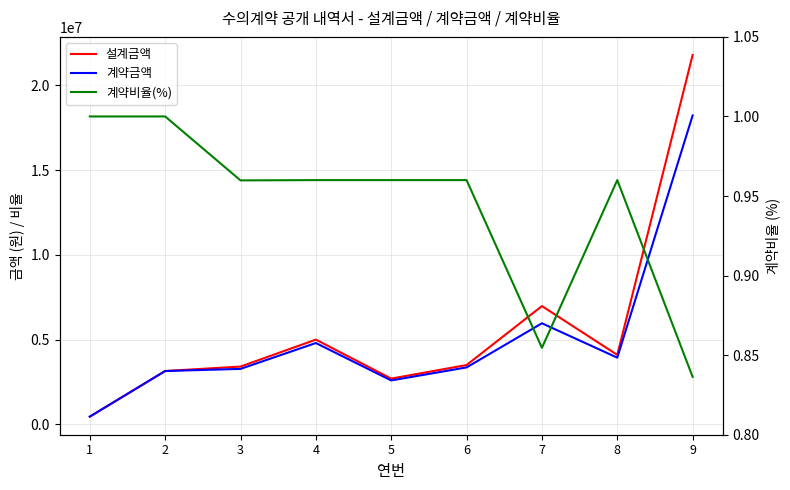

What are all the series names shown in the legend?

설계금액, 계약금액, 계약비율(%)